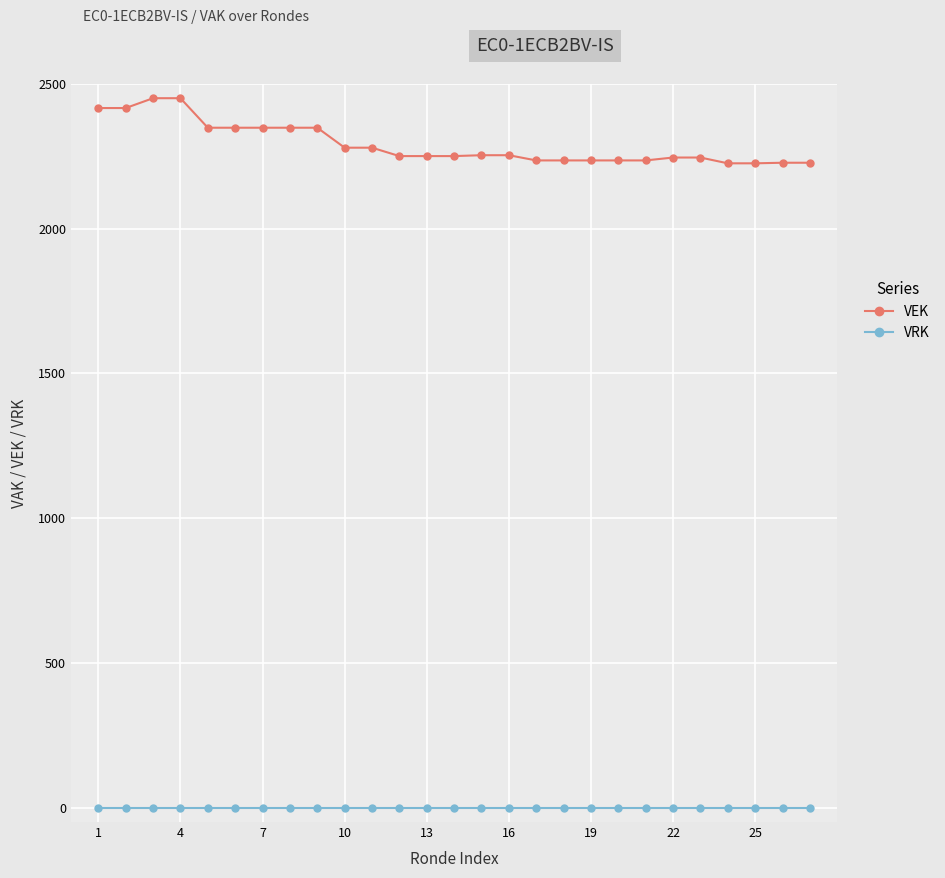

What is the maximum value shown in the chart?

2451